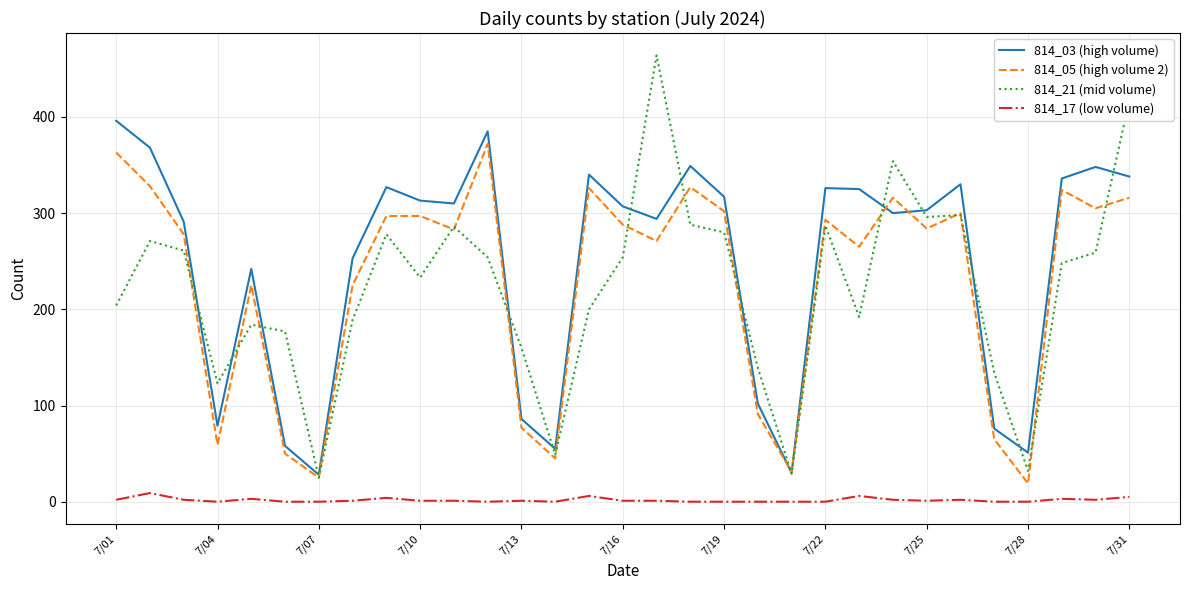

Which series has the widest spread of values?

814_21 (mid volume)